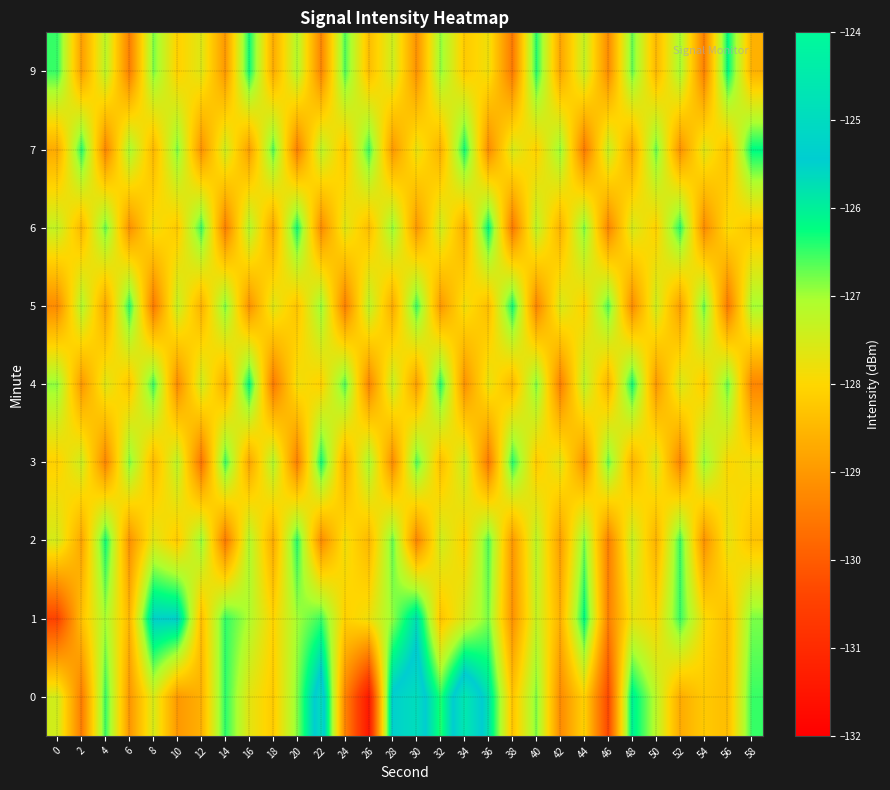

At which category does the chart reach its peak across all series?

34